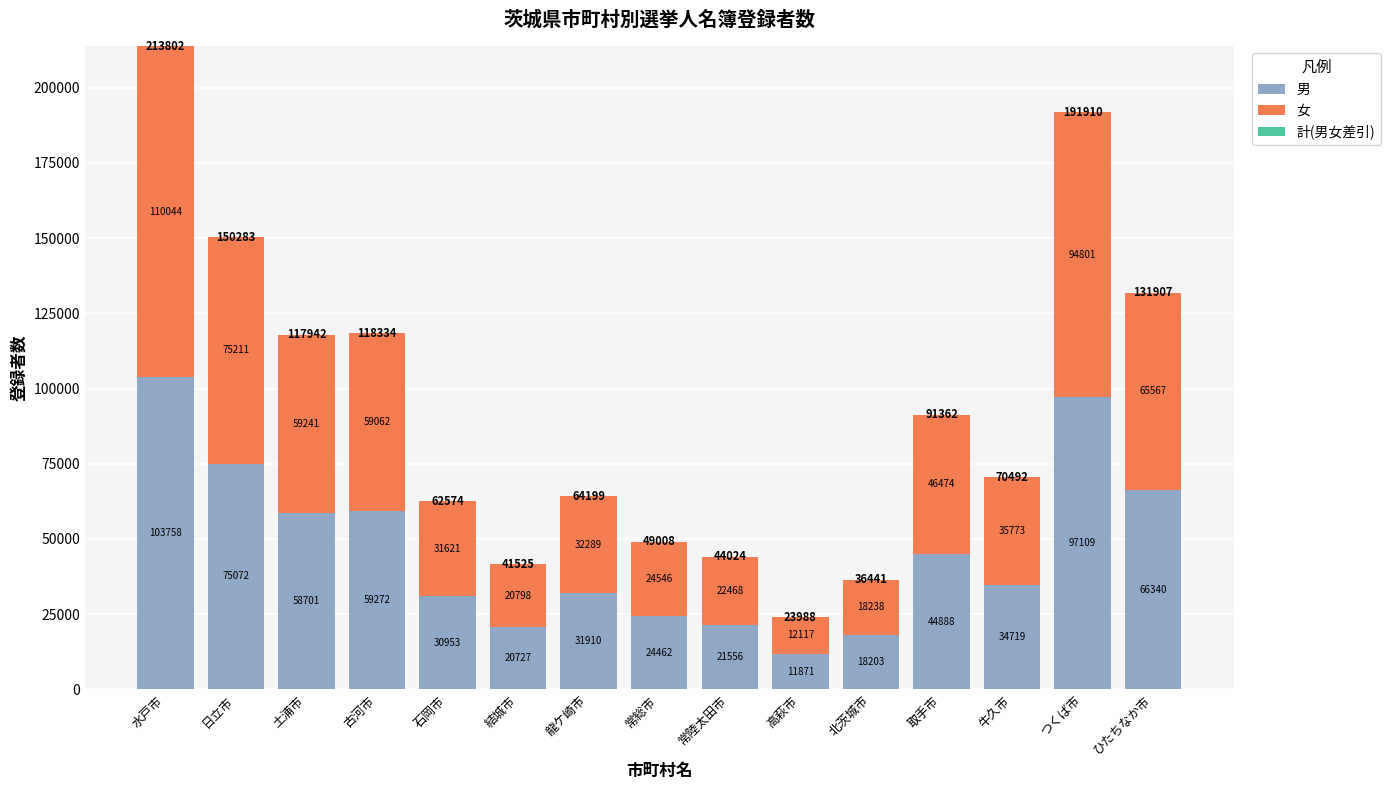

Reading left to right, what are the values for 男?

水戸市=103758	日立市=75072	土浦市=58701	古河市=59272	石岡市=30953	結城市=20727	龍ケ崎市=31910	常総市=24462	常陸太田市=21556	高萩市=11871	北茨城市=18203	取手市=44888	牛久市=34719	つくば市=97109	ひたちなか市=66340